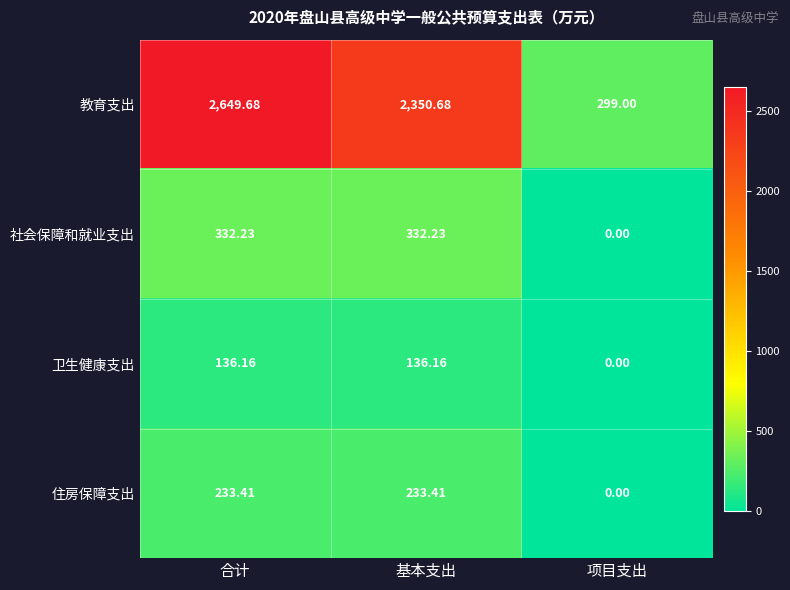

What is the spread (max minus min) of values at 合计?

2513.5